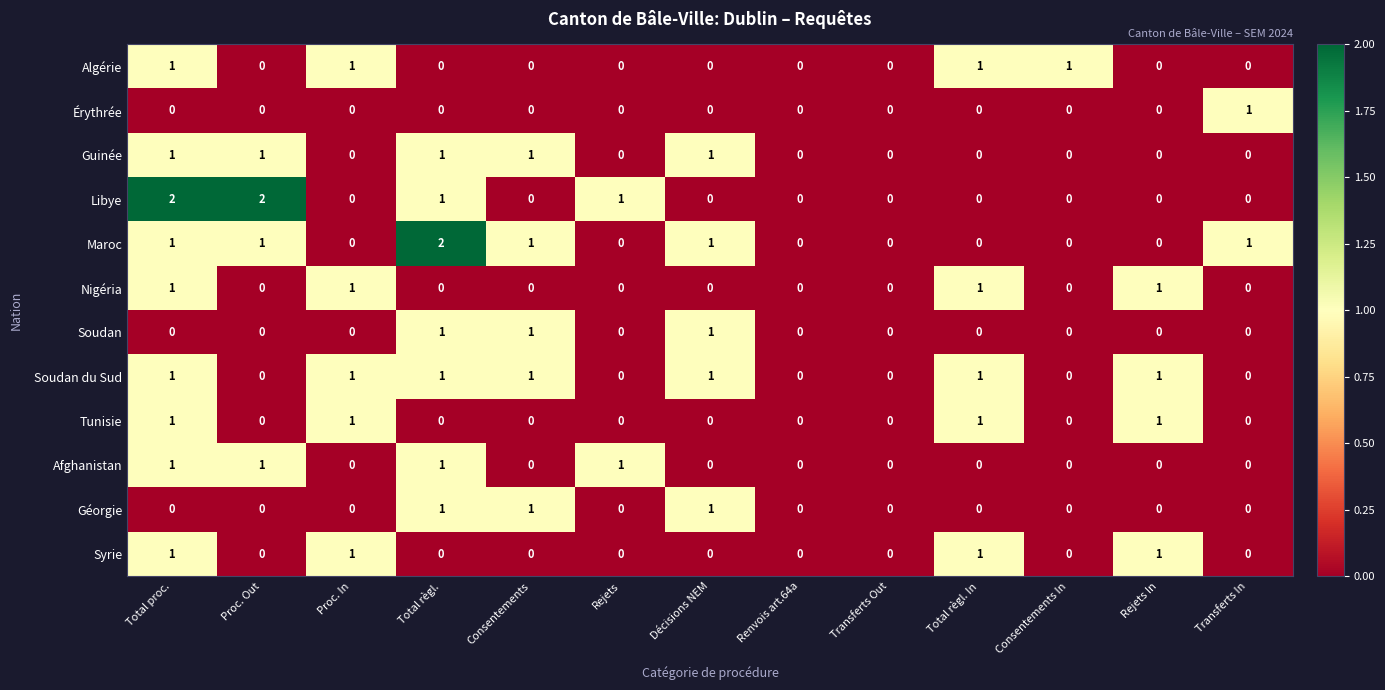

Count the Soudan du Sud values in the range 0 to 1.

13